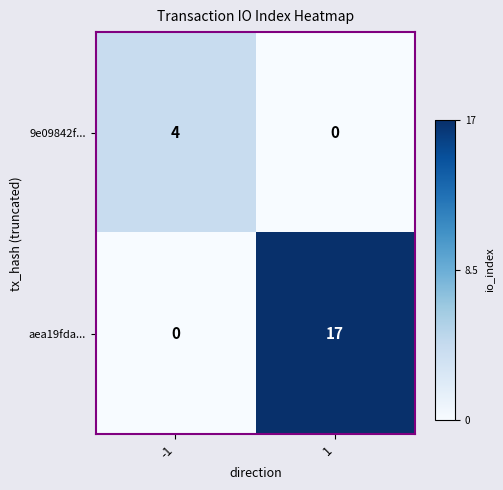

How many categories are shown in the chart?

2